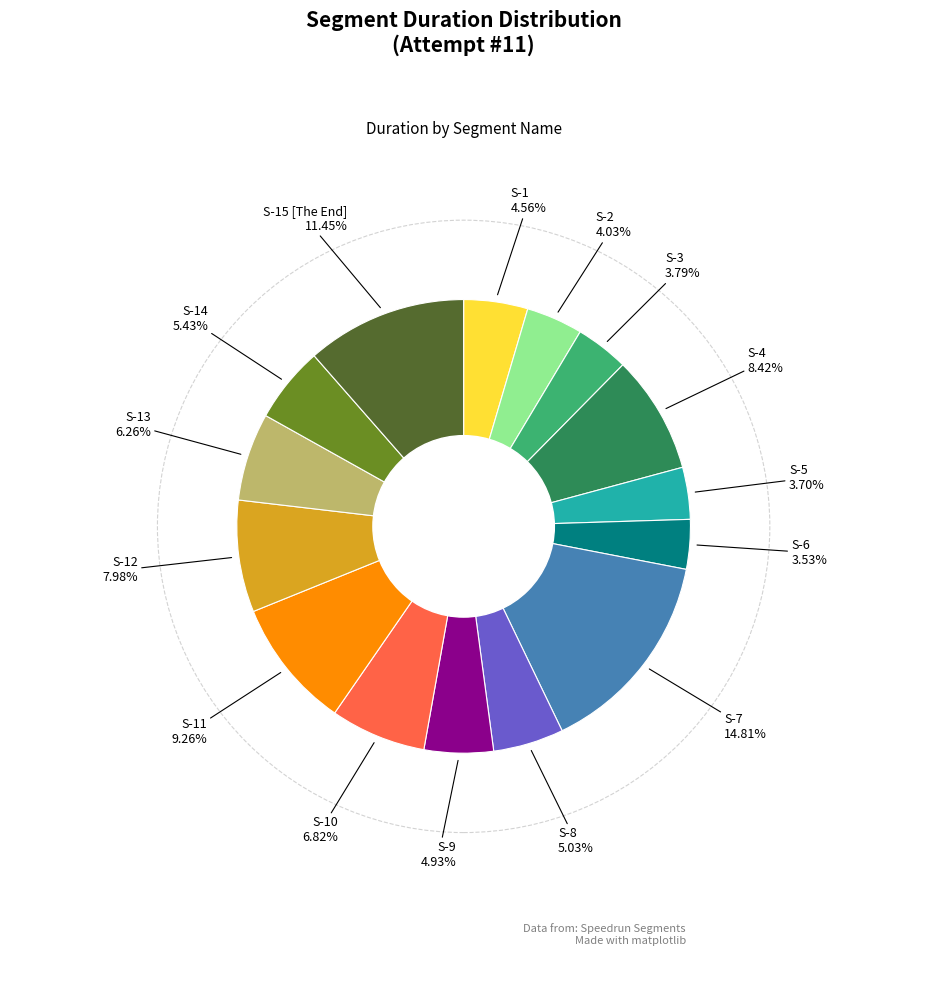

Is there any slice that represents more than half of the pie?

No